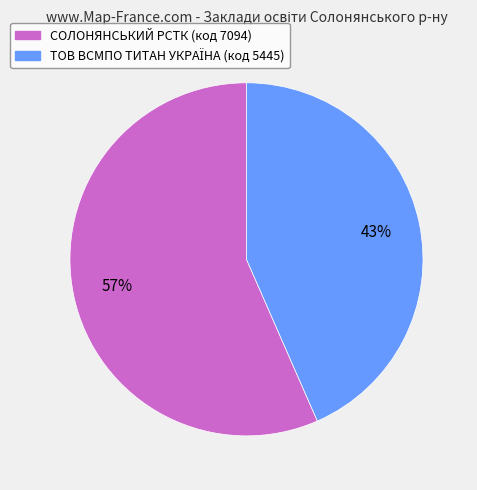

Does any single category account for the majority?

Yes